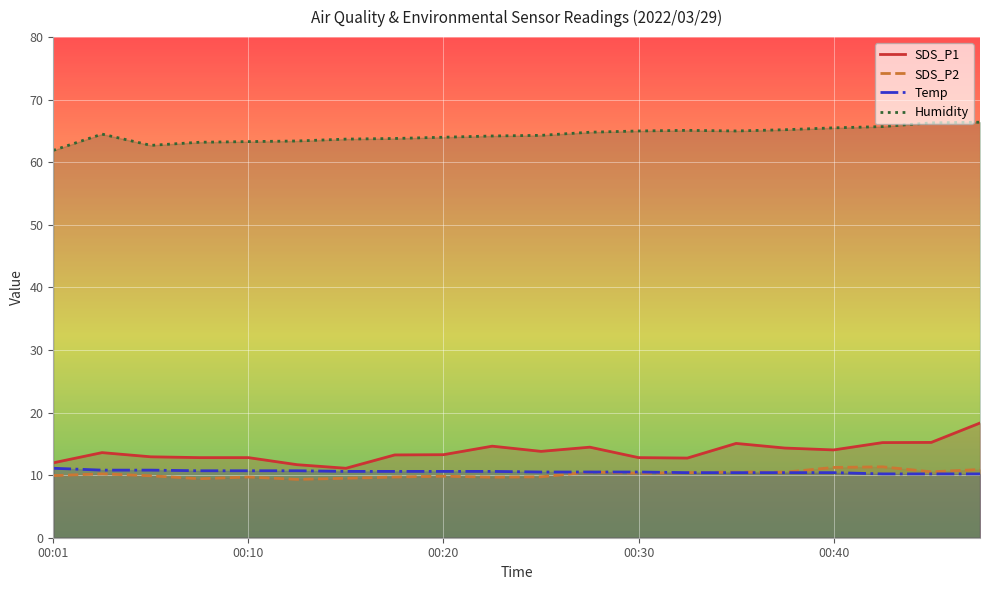

What are all the series names shown in the legend?

SDS_P1, SDS_P2, Temp, Humidity